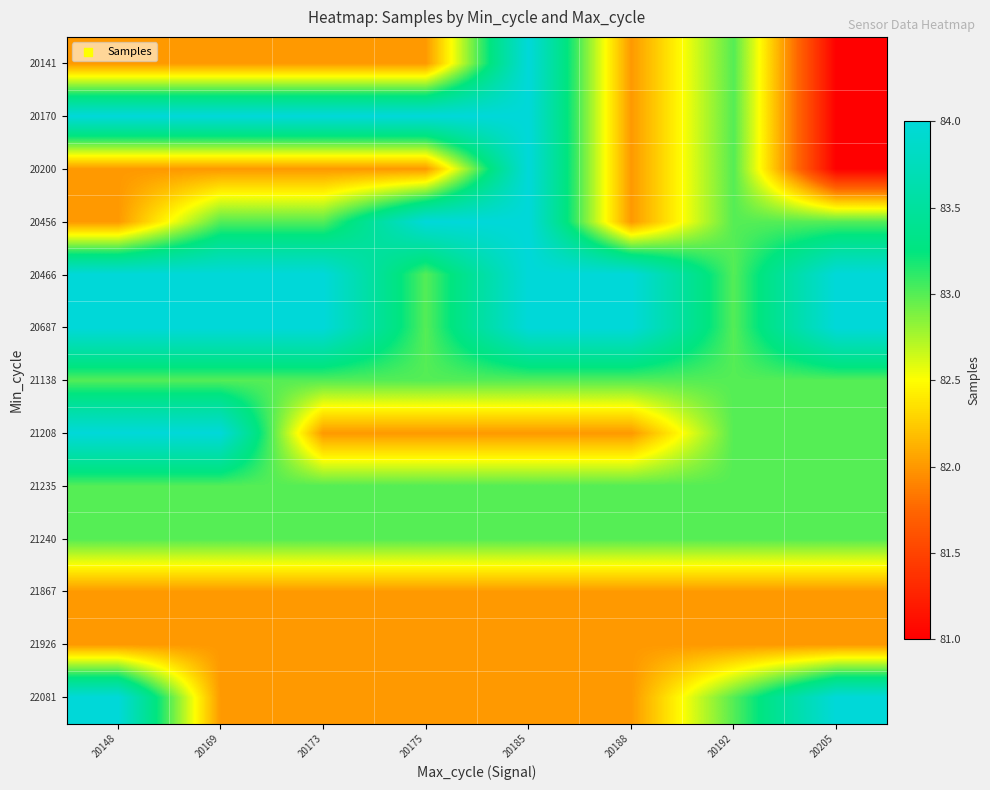

What is the minimum value shown in the chart?

81